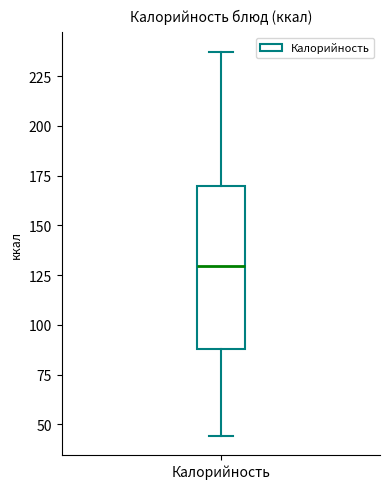

Transcribe this box plot: give where the median line is, the range the box spans, and where the two whiskers end, as read against the y-axis. The values are not printed on the chart, so give them approximately, as read against the axis.

median 130, box 90 to 170, whiskers 45 to 235